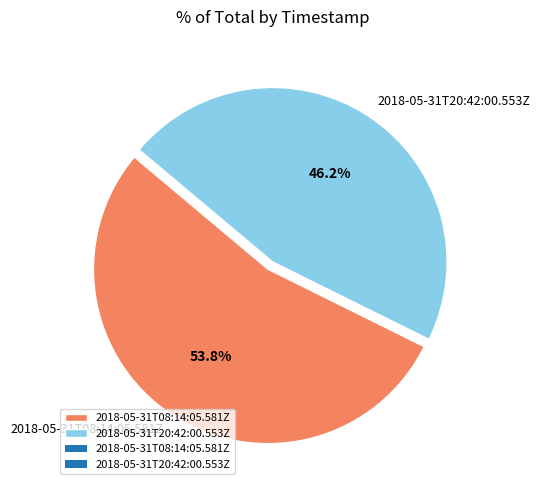

How many segments does this pie chart have?

2